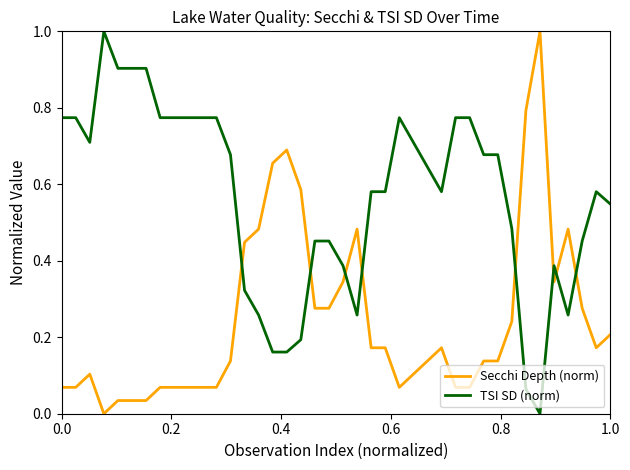

What is the highest value of the TSI SD (norm) series?

1.0